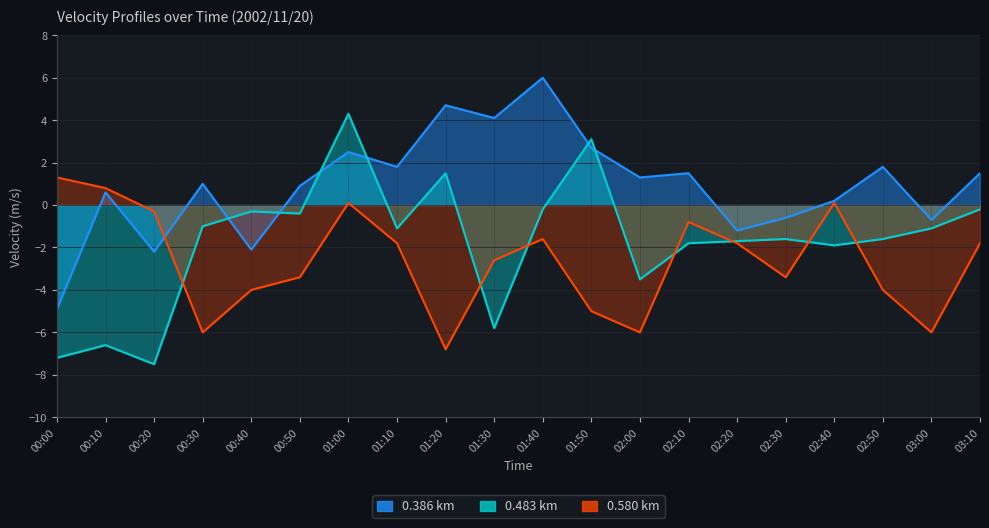

At which category is the sum across all series the highest?

01:00